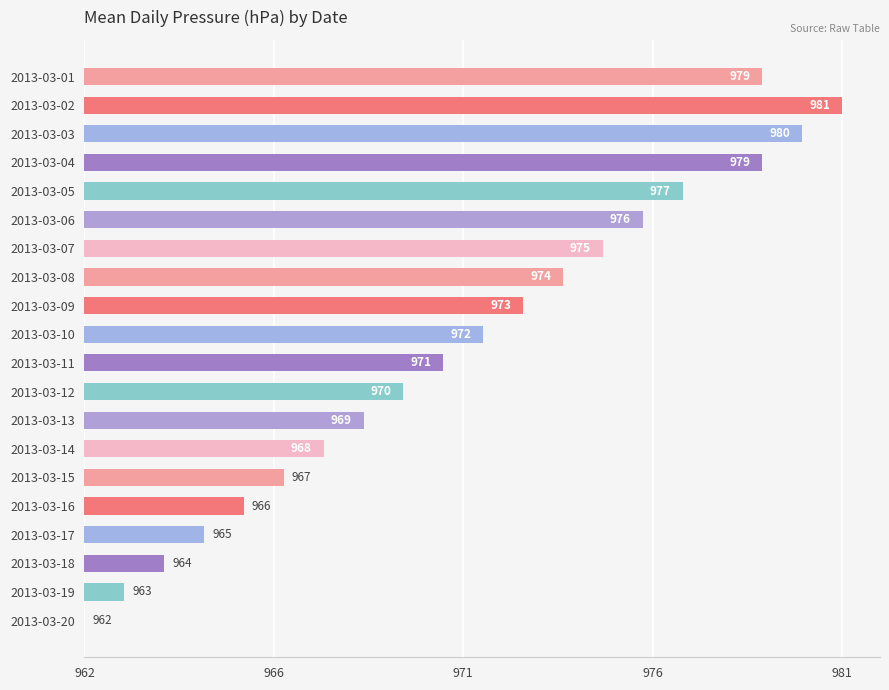

How many data points are less than 10?

10